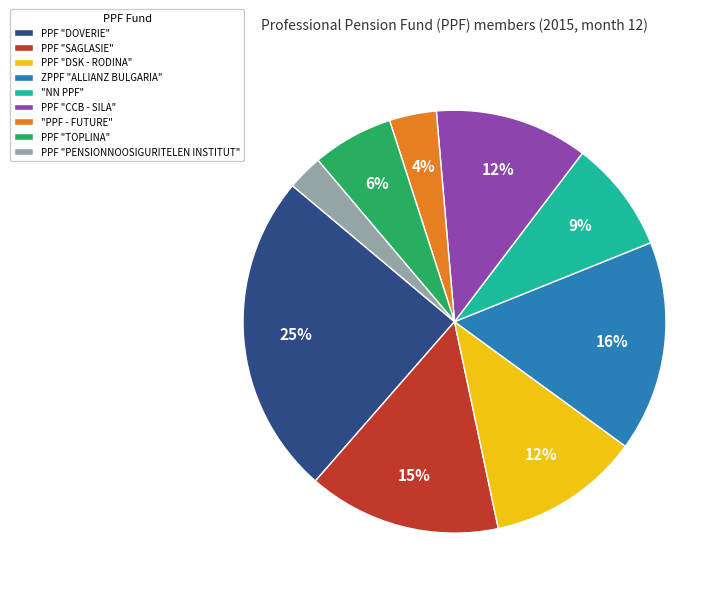

What percentage is the ZPPF "ALLIANZ BULGARIA" slice, to the nearest percent?

16%